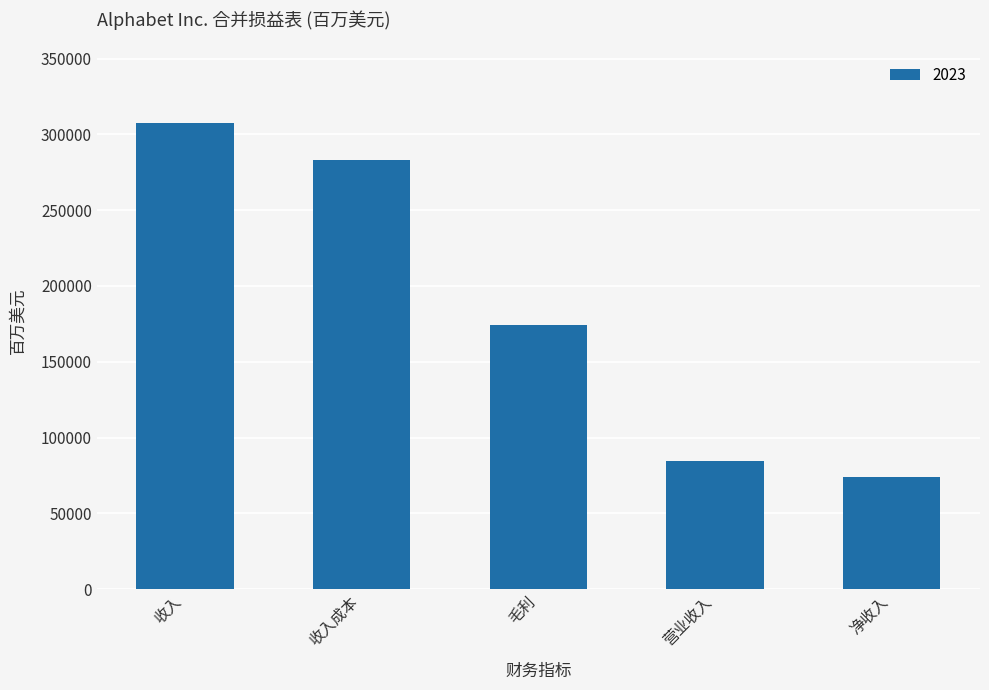

Which label corresponds to the largest value in the chart?

收入